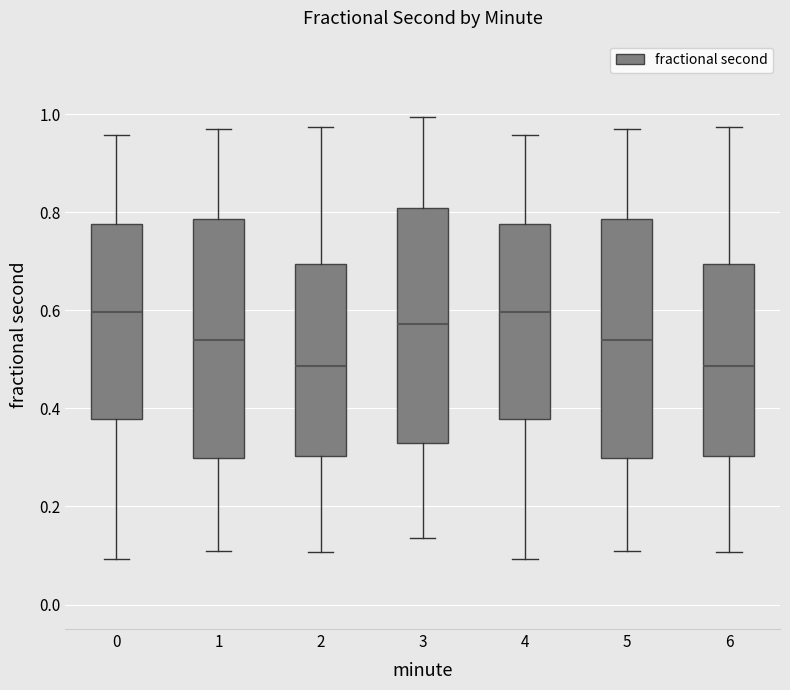

Reading left to right, read every box against the y-axis: the position of its median line, the range the box covers, and the ends of its whiskers. The values are not printed on the chart, so give them approximately, as read against the axis.

0: median 0.60, box 0.38 to 0.78, whiskers 0.10 to 0.96
1: median 0.54, box 0.30 to 0.78, whiskers 0.10 to 0.98
2: median 0.48, box 0.30 to 0.70, whiskers 0.10 to 0.98
3: median 0.58, box 0.32 to 0.80, whiskers 0.14 to 1.00
4: median 0.60, box 0.38 to 0.78, whiskers 0.10 to 0.96
5: median 0.54, box 0.30 to 0.78, whiskers 0.10 to 0.98
6: median 0.48, box 0.30 to 0.70, whiskers 0.10 to 0.98